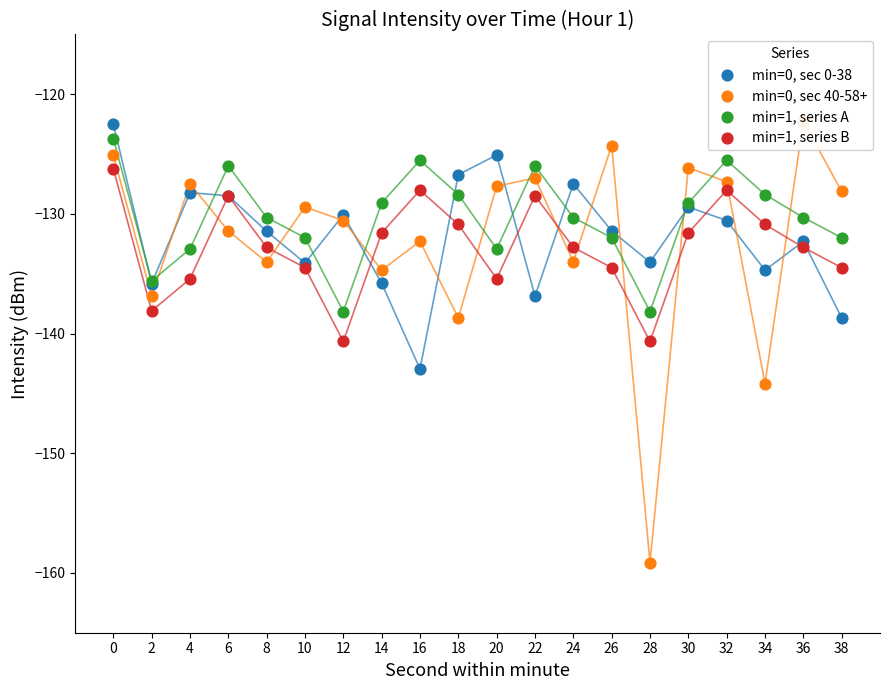

Which series has the widest spread of Y values?

min=0, sec 40-58+